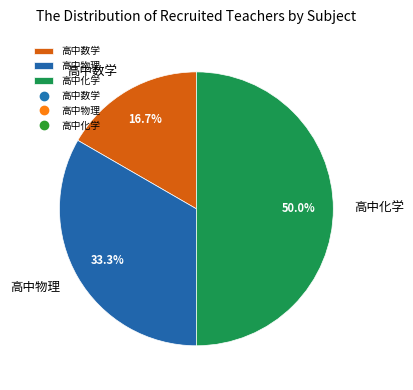

What percentage is NOT represented by 高中物理?

66.7%